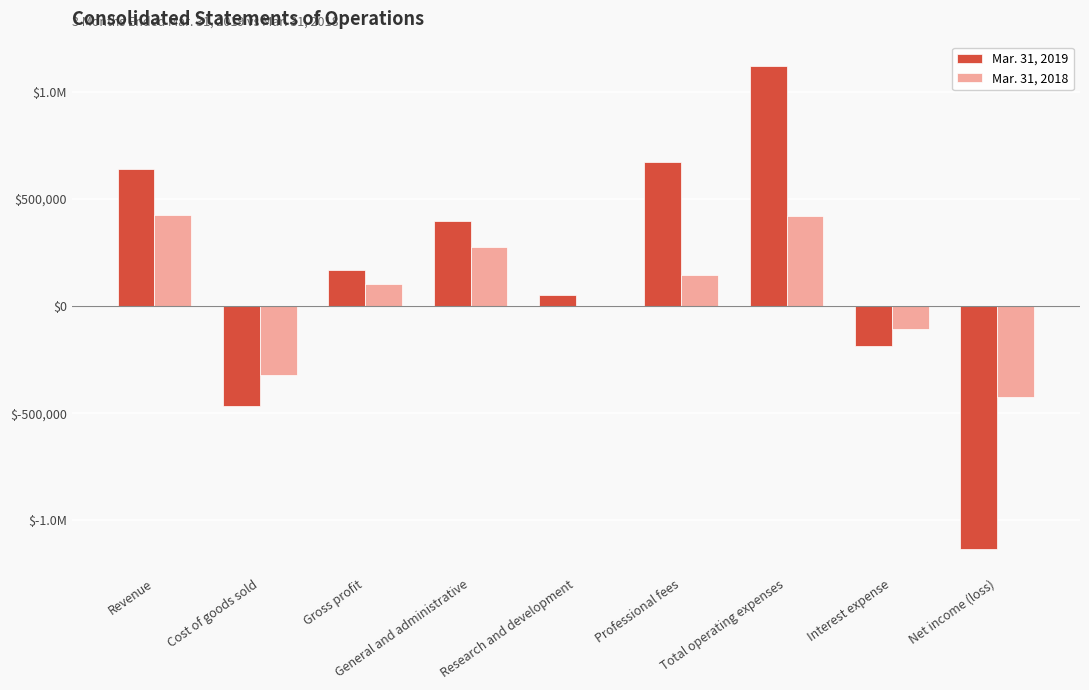

Which has a higher value, General and administrative or Cost of goods sold?

General and administrative